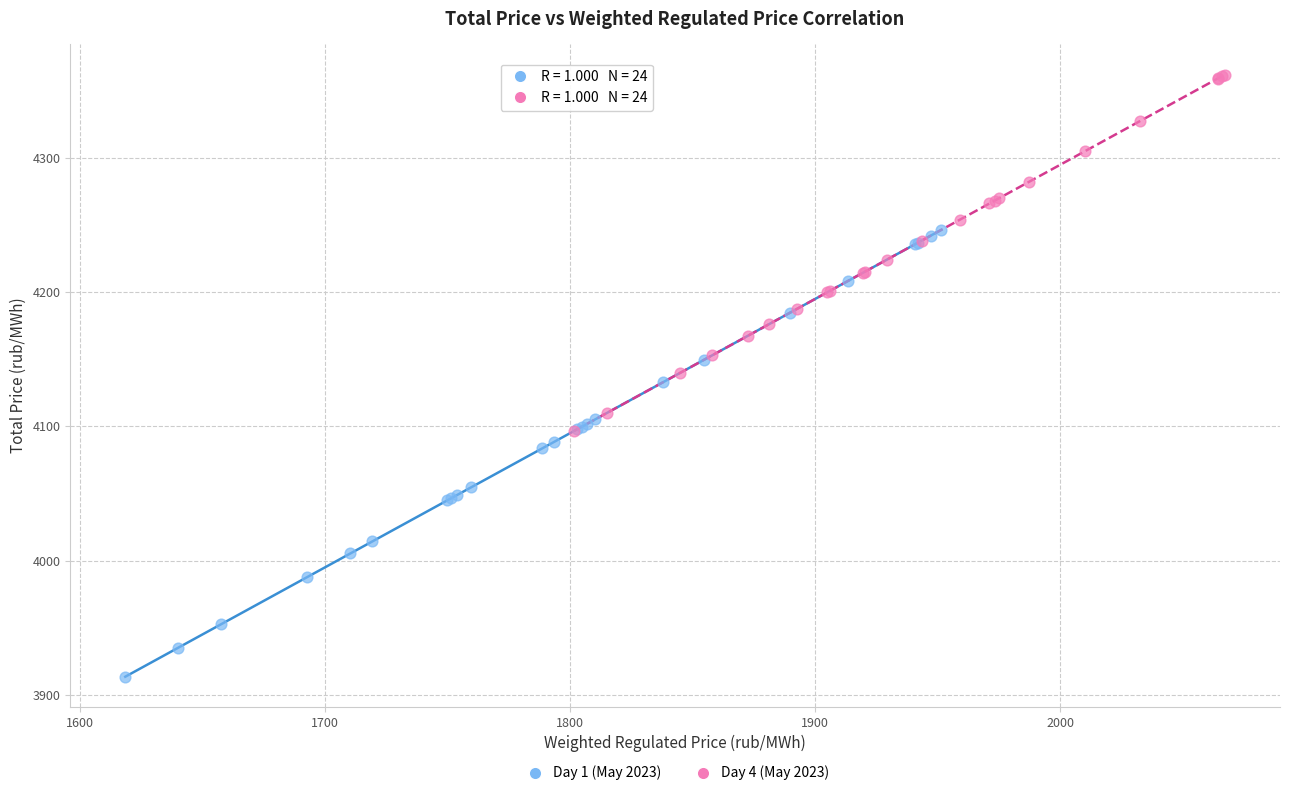

Which series has the widest spread of Y values?

Day 1 (May 2023)